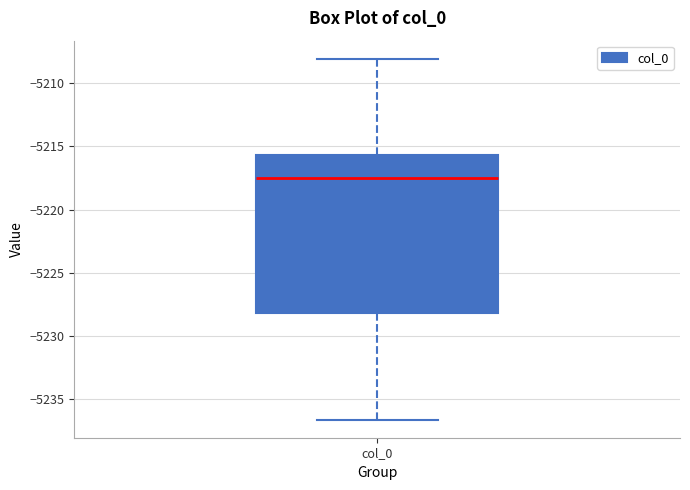

Where is the lower edge of the box for col_0 on the y-axis? The values are not printed on the chart, so give them approximately, as read against the axis.

-5228.0